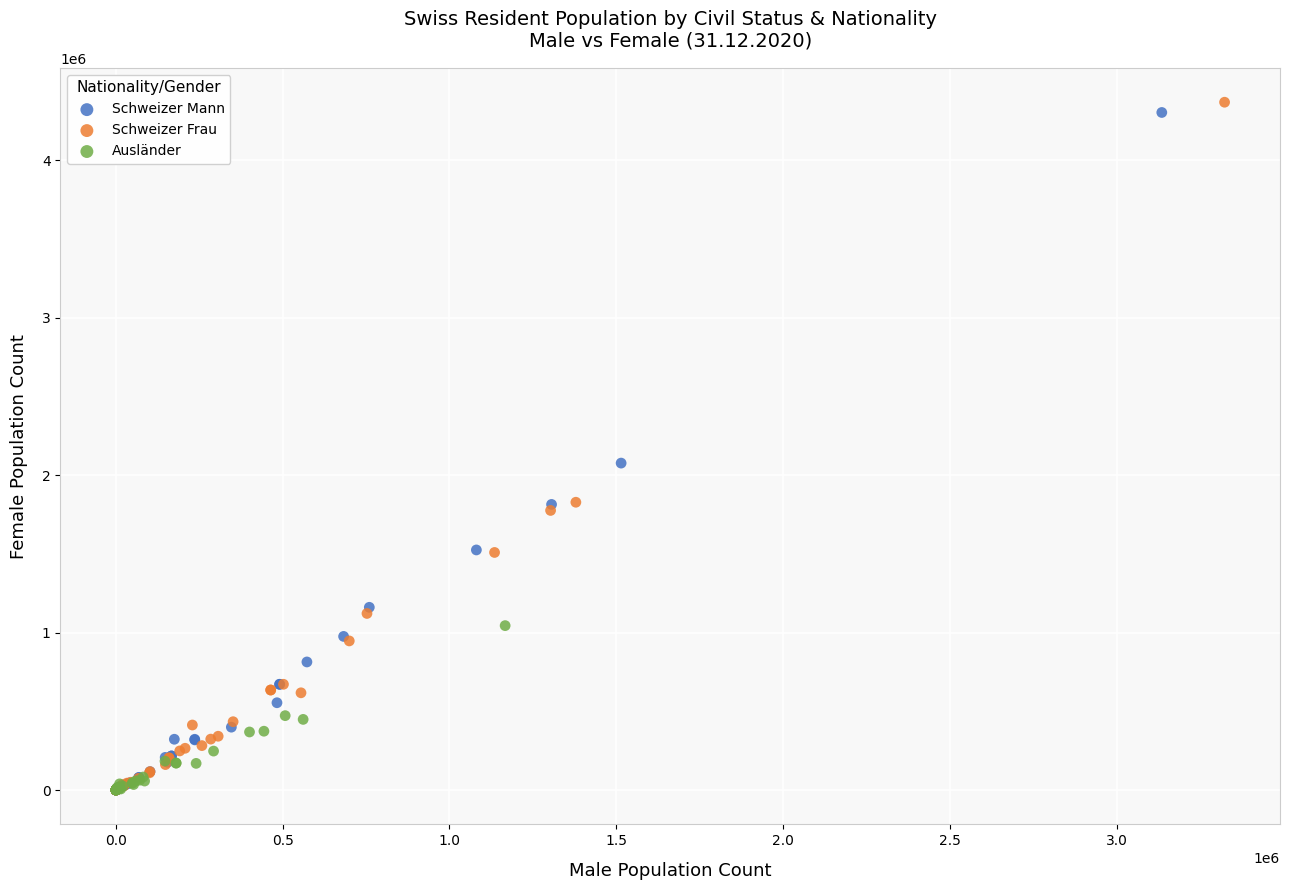

Which series contains the highest Y value?

Schweizer Frau